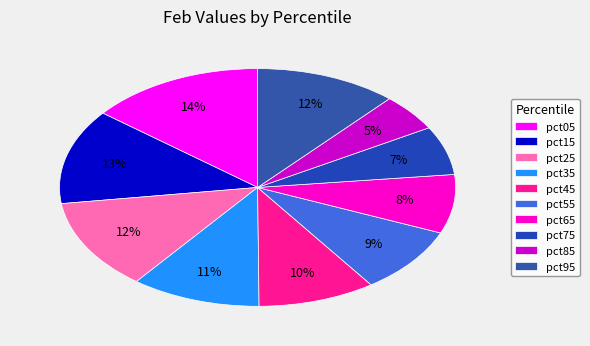

Does pct35 account for over 50% of the chart?

No